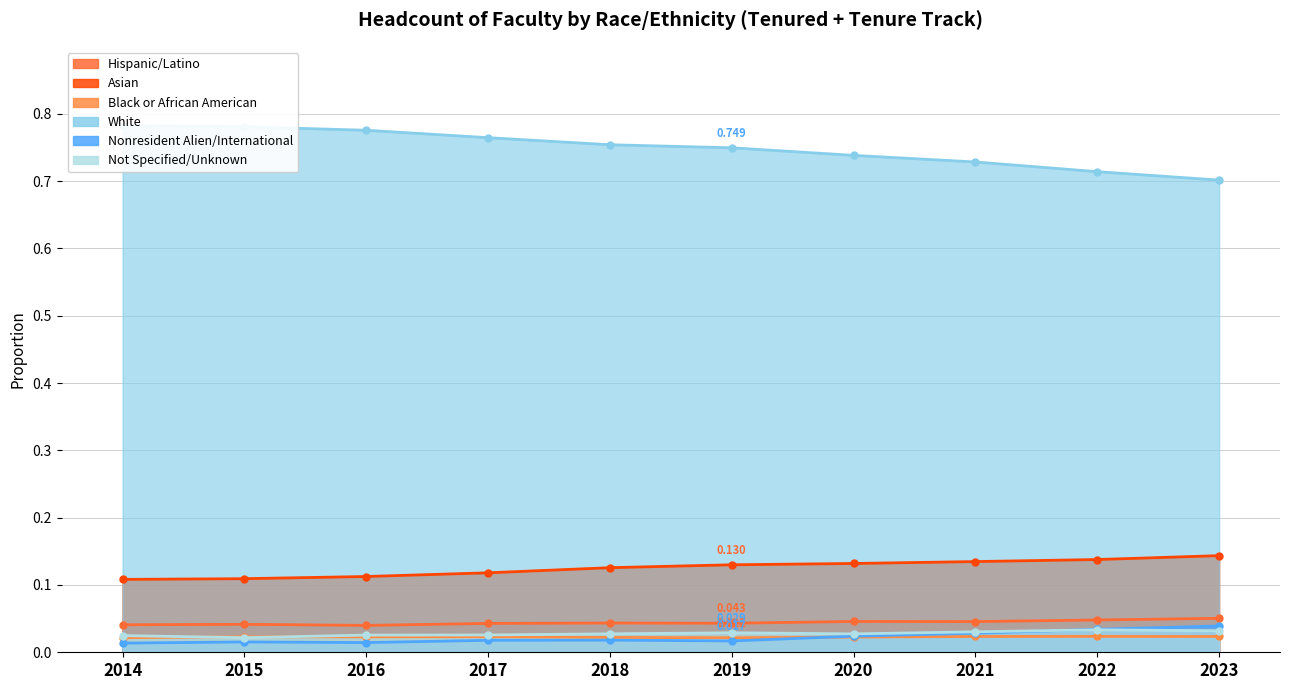

True or false: Black or African American has a value of 0.0 at 2016.

True